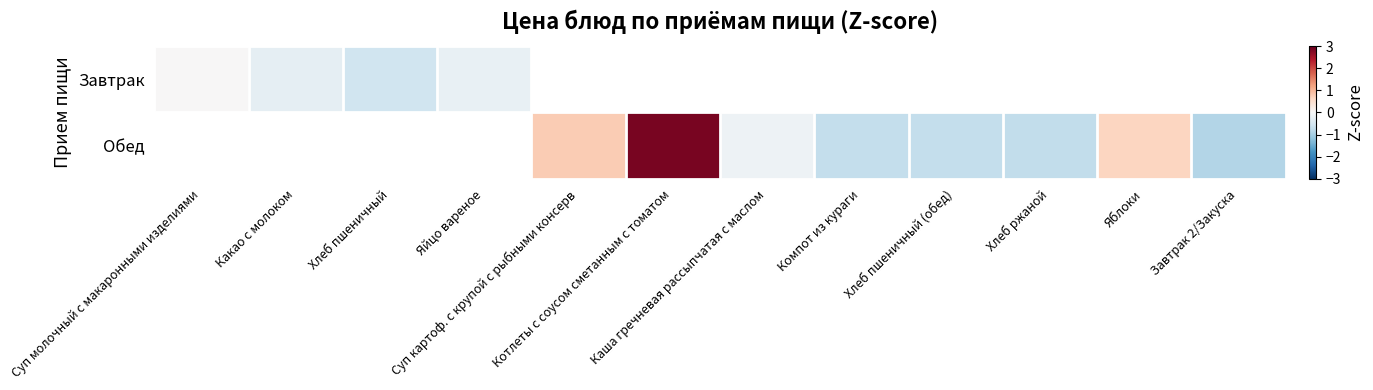

At how many categories does at least one series exceed 0?

4